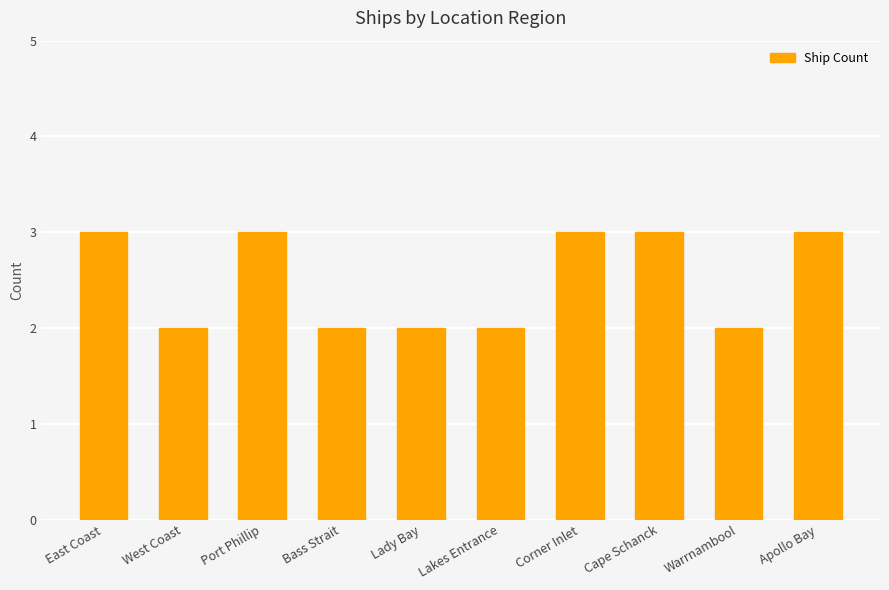

Reading left to right, list all the values displayed in this chart.

East Coast=3	West Coast=2	Port Phillip=3	Bass Strait=2	Lady Bay=2	Lakes Entrance=2	Corner Inlet=3	Cape Schanck=3	Warrnambool=2	Apollo Bay=3